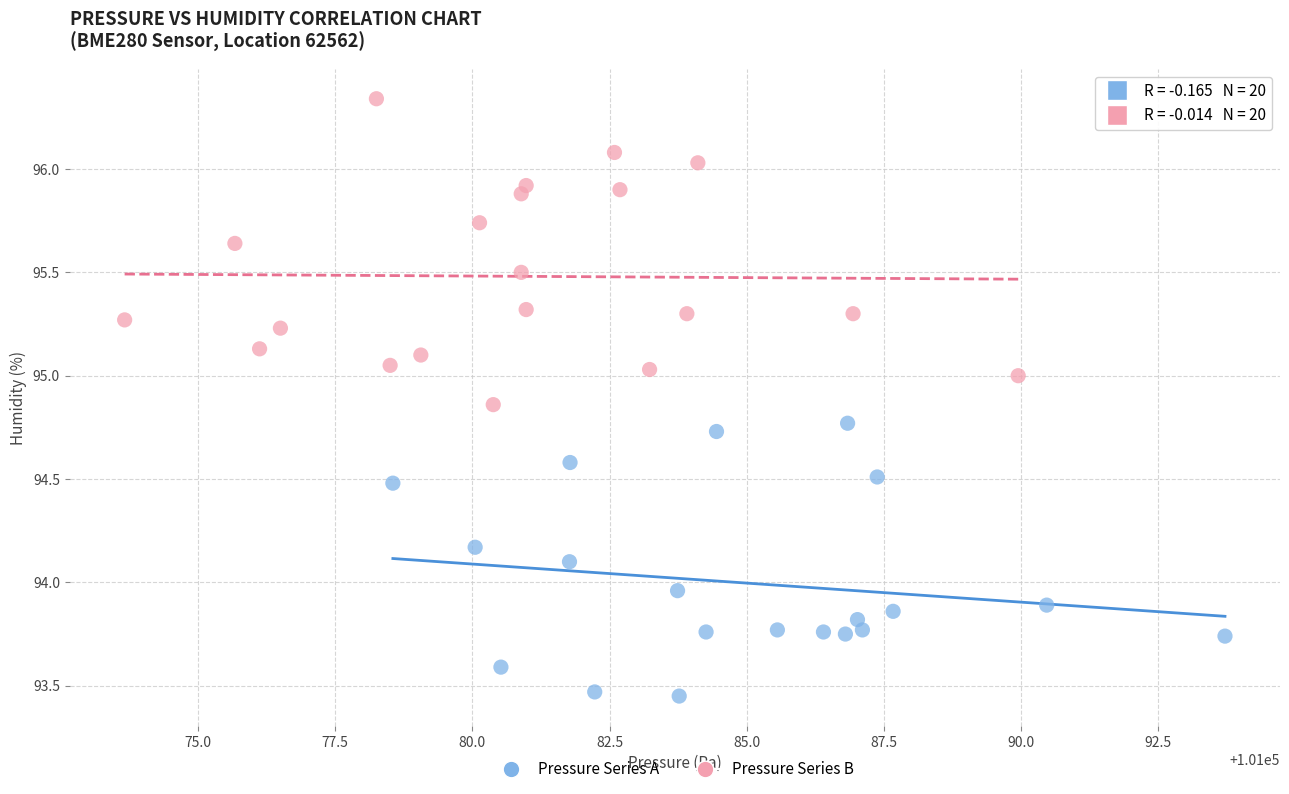

Which series has the largest Y range (max minus min)?

Pressure Series B